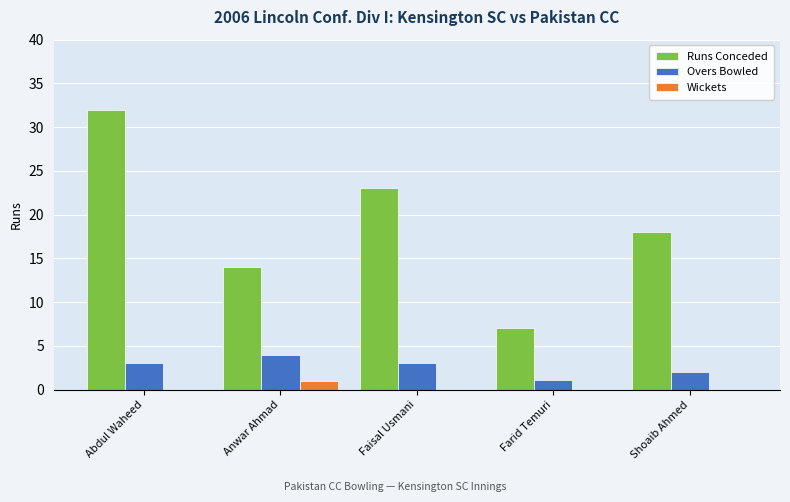

What is the sum of all Wickets values?

1.0